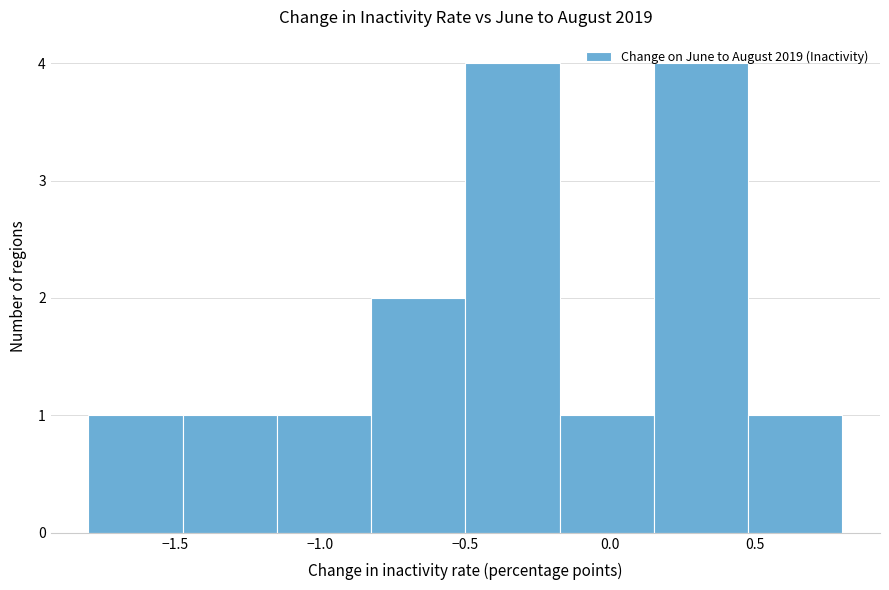

Reading left to right, transcribe this chart: for each bar, give the range it covers on the x-axis and its height. Neither the bar edges nor the heights are printed on the chart, so give them approximately, as read against the axes.

-1.800 to -1.475: 1
-1.475 to -1.150: 1
-1.150 to -0.825: 1
-0.825 to -0.500: 2
-0.500 to -0.175: 4
-0.175 to 0.150: 1
0.150 to 0.475: 4
0.475 to 0.800: 1